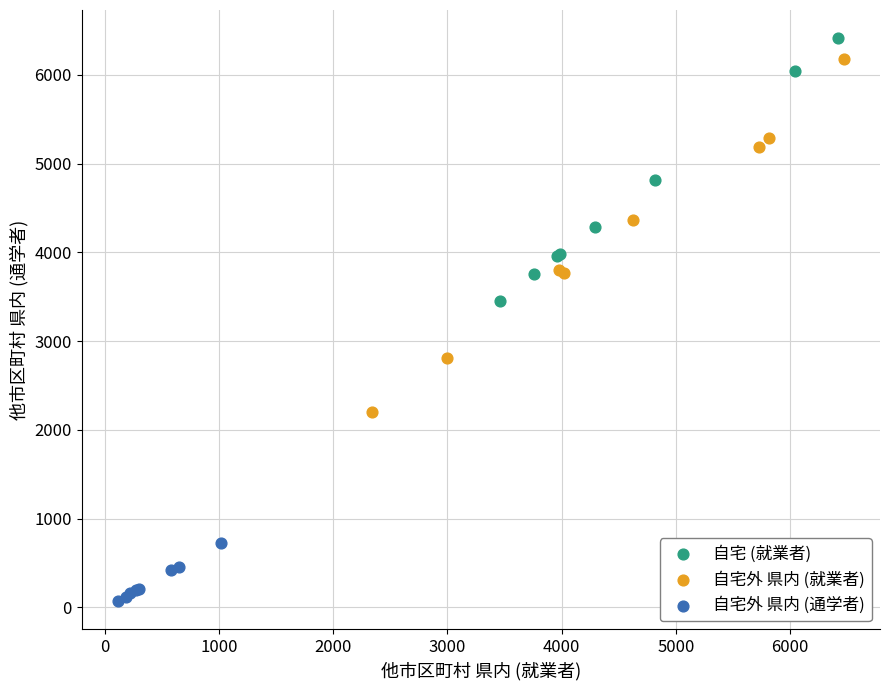

What are all the series names shown in the legend?

自宅 (就業者), 自宅外 県内 (就業者), 自宅外 県内 (通学者)